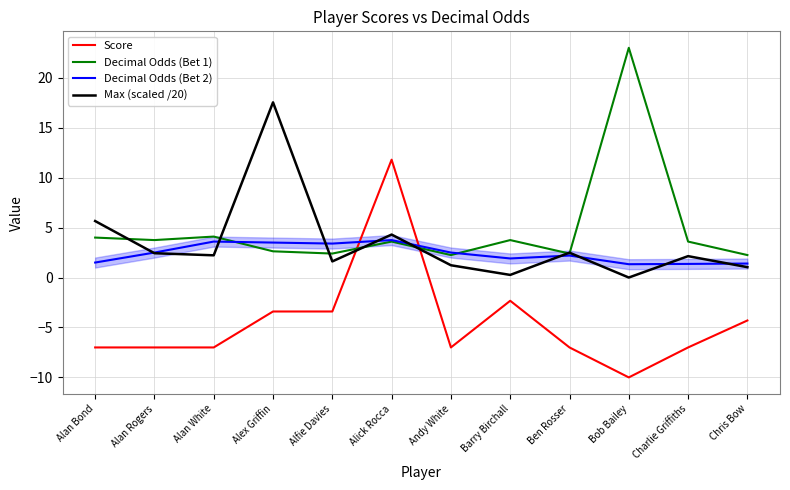

What is the greatest value displayed?

23.0